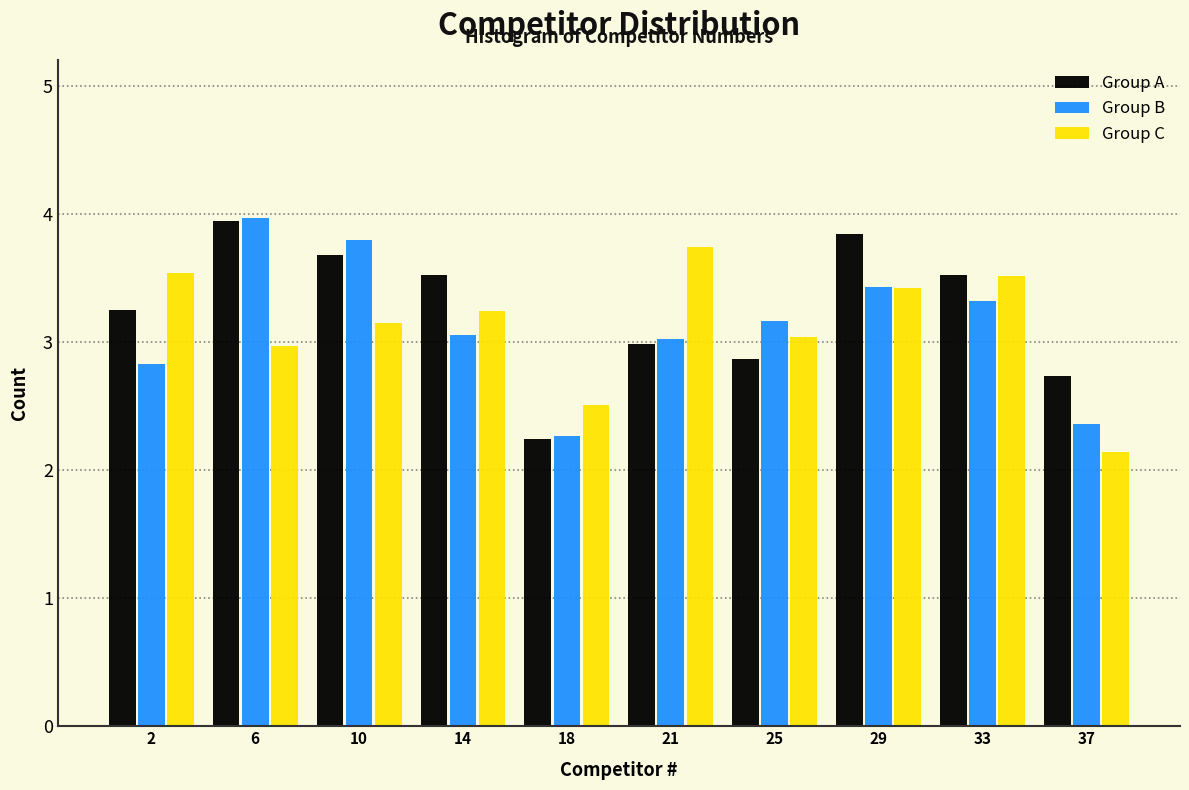

Reading left to right, extract all data points from this chart.

Group A: 2=3.2	6=3.9	10=3.7	14=3.5	18=2.2	21=3.0	25=2.9	29=3.8	33=3.5	37=2.7
Group B: 2=2.8	6=4.0	10=3.8	14=3.1	18=2.3	21=3.0	25=3.2	29=3.4	33=3.3	37=2.4
Group C: 2=3.5	6=3.0	10=3.2	14=3.2	18=2.5	21=3.7	25=3.0	29=3.4	33=3.5	37=2.1